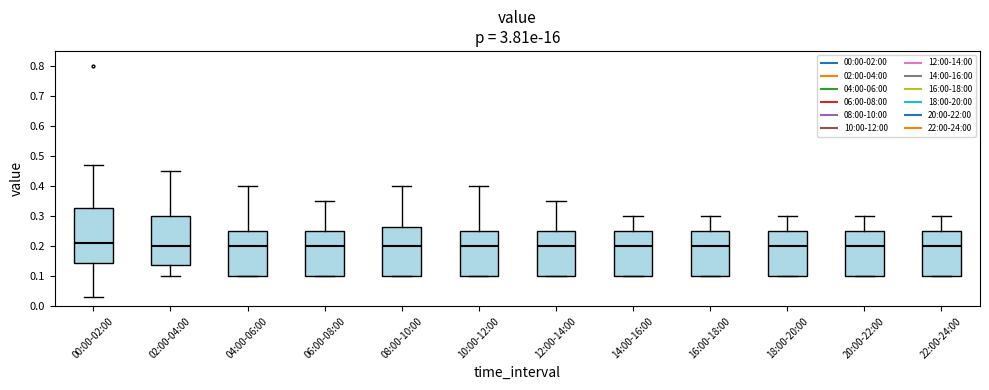

Where does the upper whisker of the box for 02:00-04:00 end on the y-axis? The values are not printed on the chart, so give them approximately, as read against the axis.

0.45